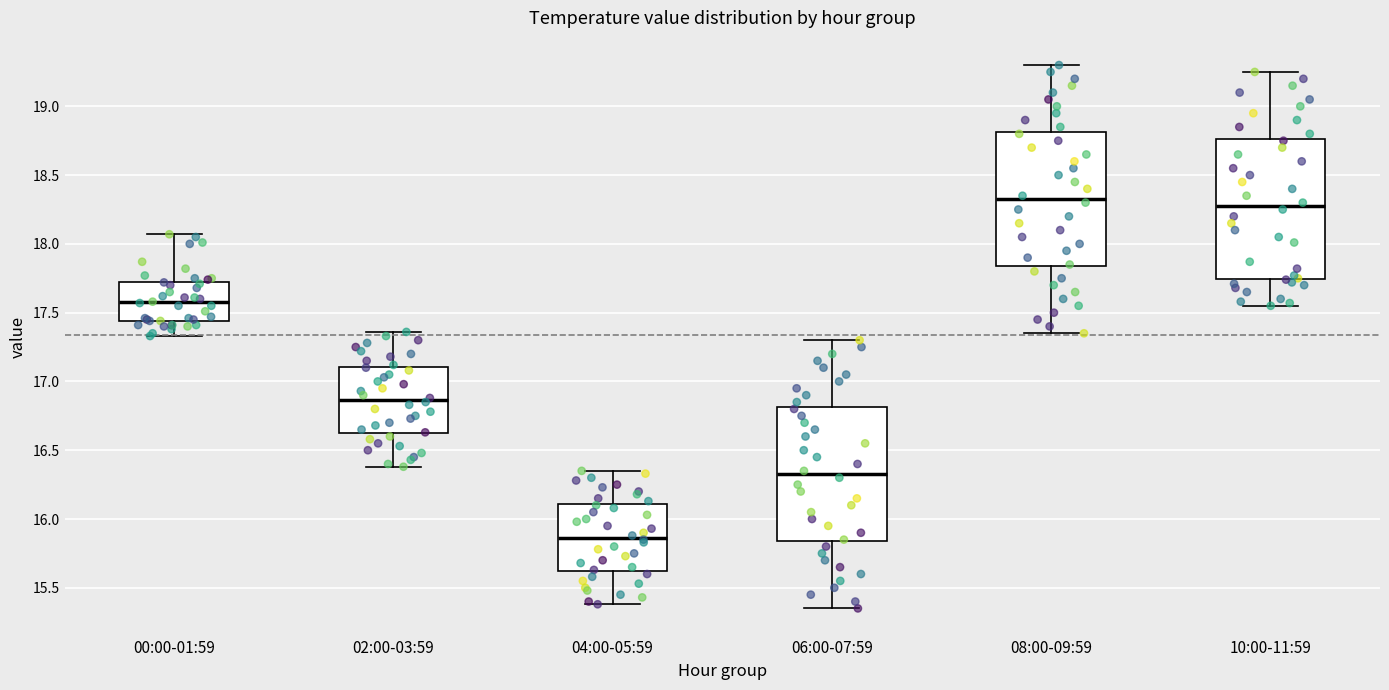

Reading left to right, transcribe this box plot: for each box, give where its median line is, the range the box spans, and where its two whiskers end, as read against the y-axis. The values are not printed on the chart, so give them approximately, as read against the axis.

00:00-01:59: median 17.60, box 17.45 to 17.75, whiskers 17.35 to 18.05
02:00-03:59: median 16.85, box 16.60 to 17.10, whiskers 16.40 to 17.35
04:00-05:59: median 15.85, box 15.60 to 16.10, whiskers 15.40 to 16.35
06:00-07:59: median 16.35, box 15.85 to 16.80, whiskers 15.35 to 17.30
08:00-09:59: median 18.35, box 17.85 to 18.80, whiskers 17.35 to 19.30
10:00-11:59: median 18.30, box 17.75 to 18.75, whiskers 17.55 to 19.25